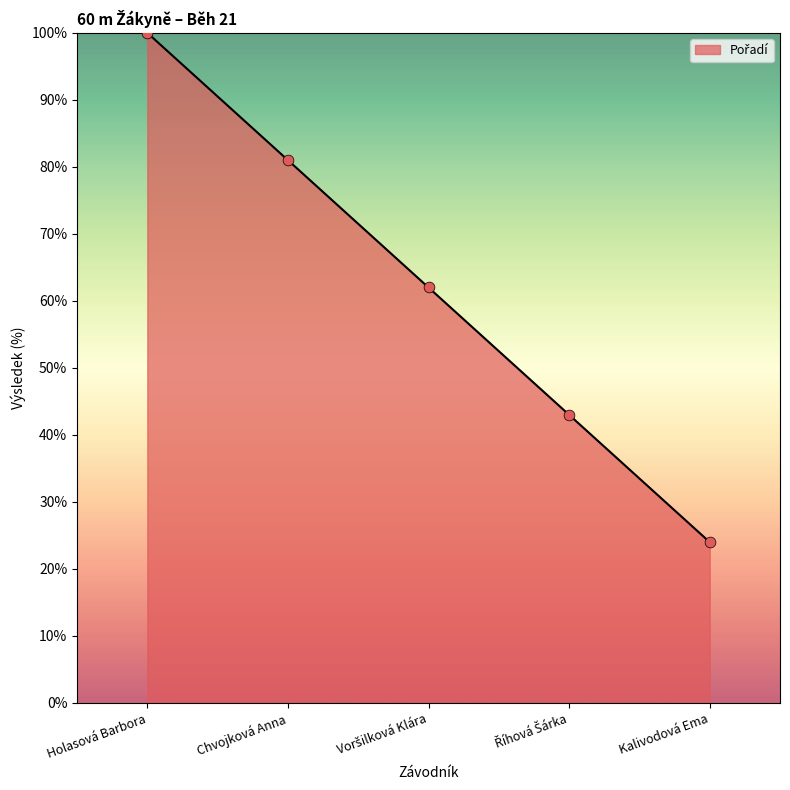

Read the value at Kalivodová Ema.

24